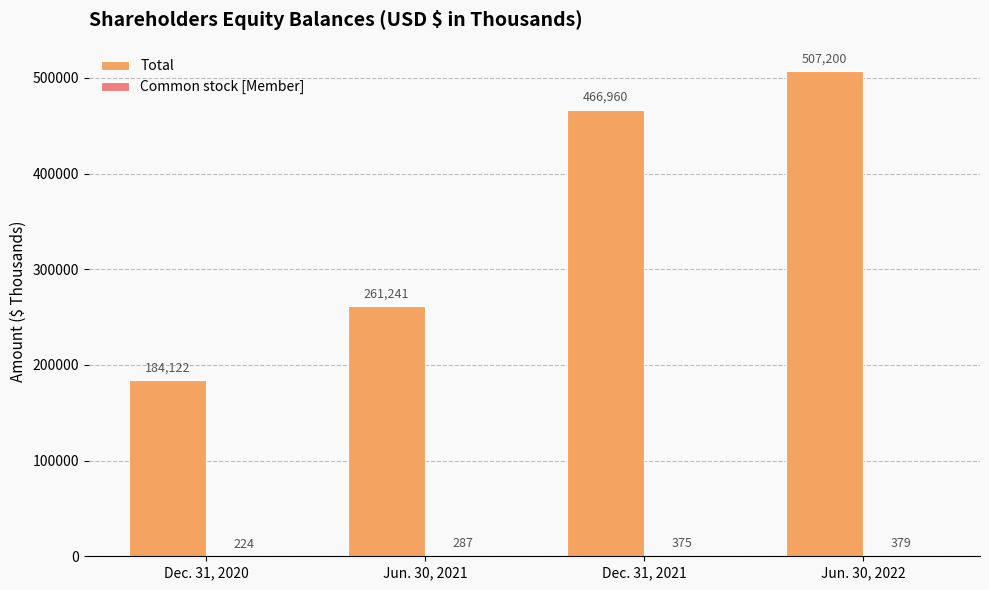

How many Total values are between 261241 and 507200?

3